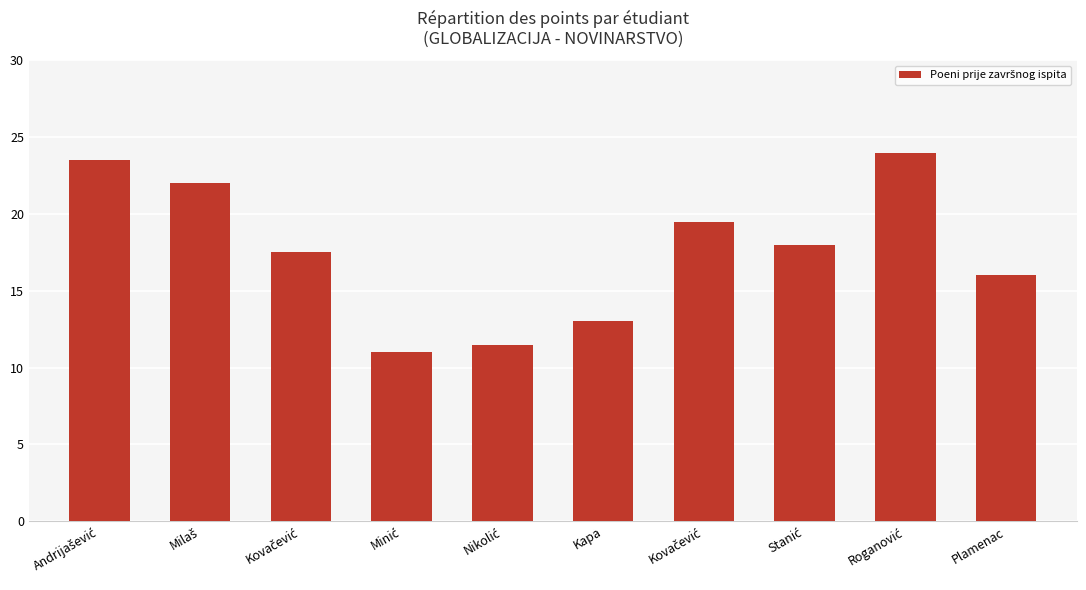

What is the difference between the maximum and minimum values?

13.0